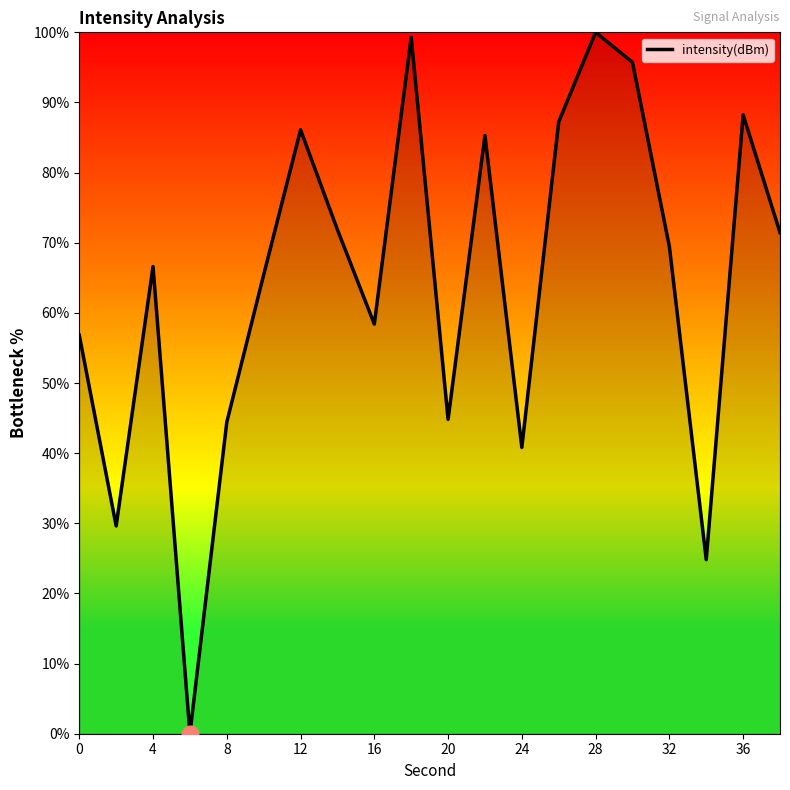

What is the maximum value shown in the chart?

100.0